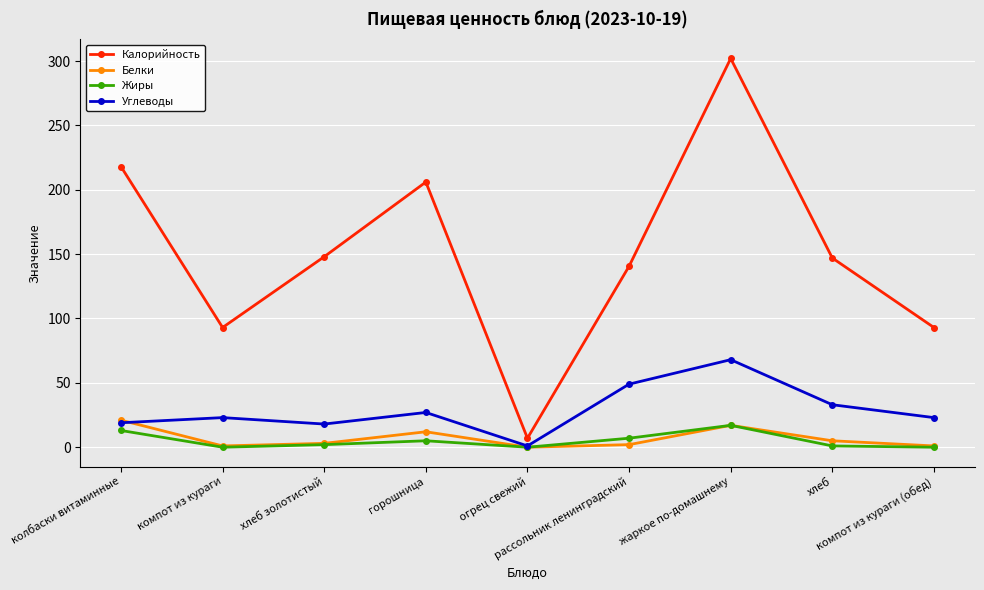

How many data points in Жиры are less than 2?

4